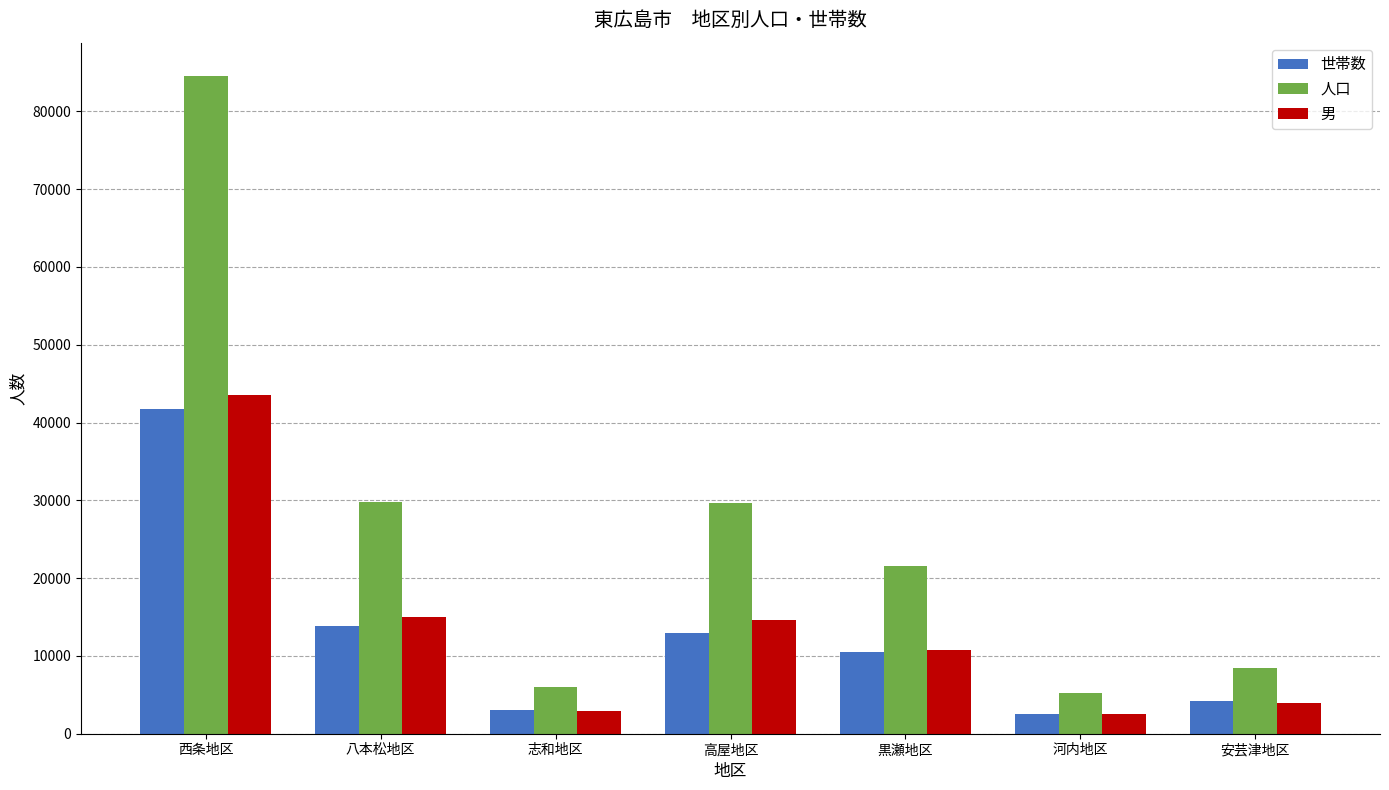

At which label does 世帯数 reach its peak?

西条地区